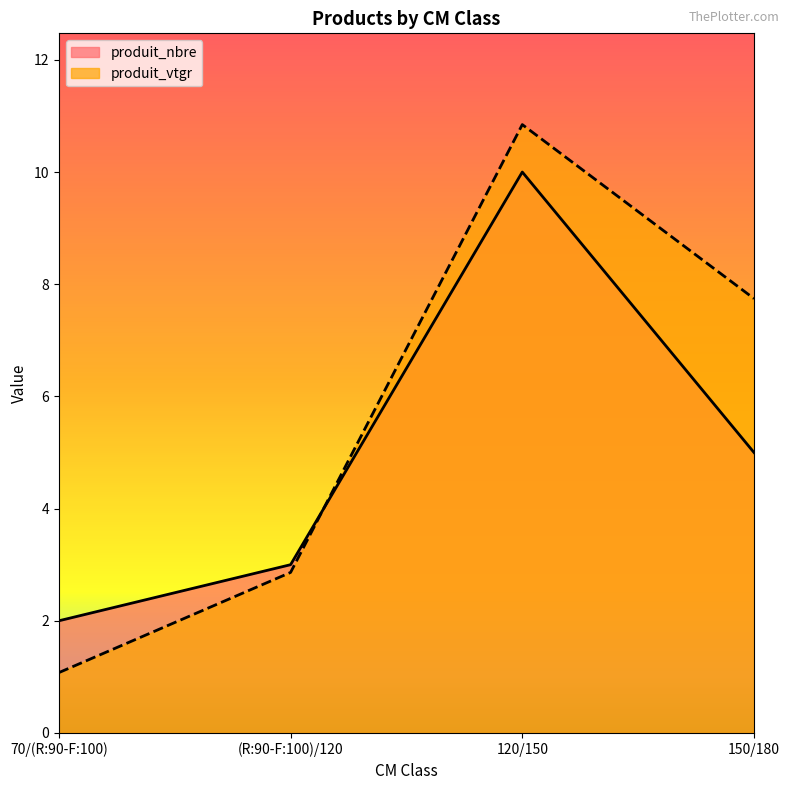

True or false: produit_vtgr and produit_nbre cross at least once.

True